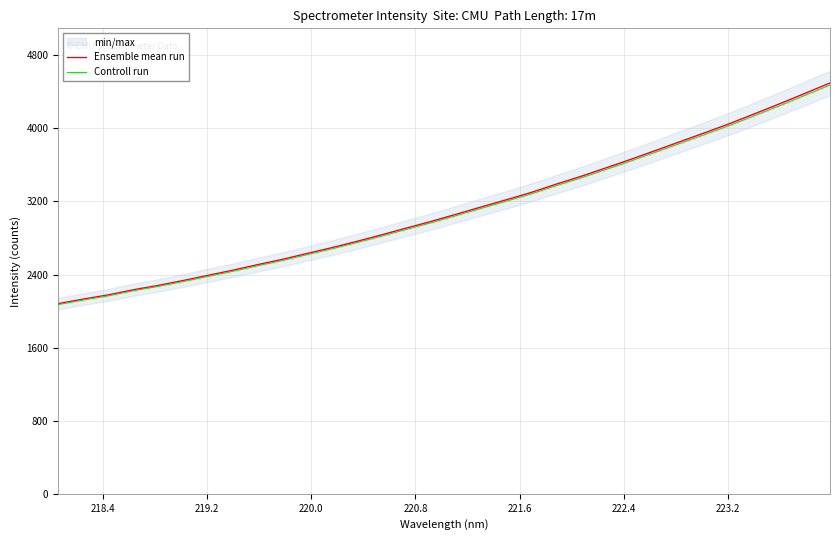

What is the lowest value of the Controll run series?

2071.4